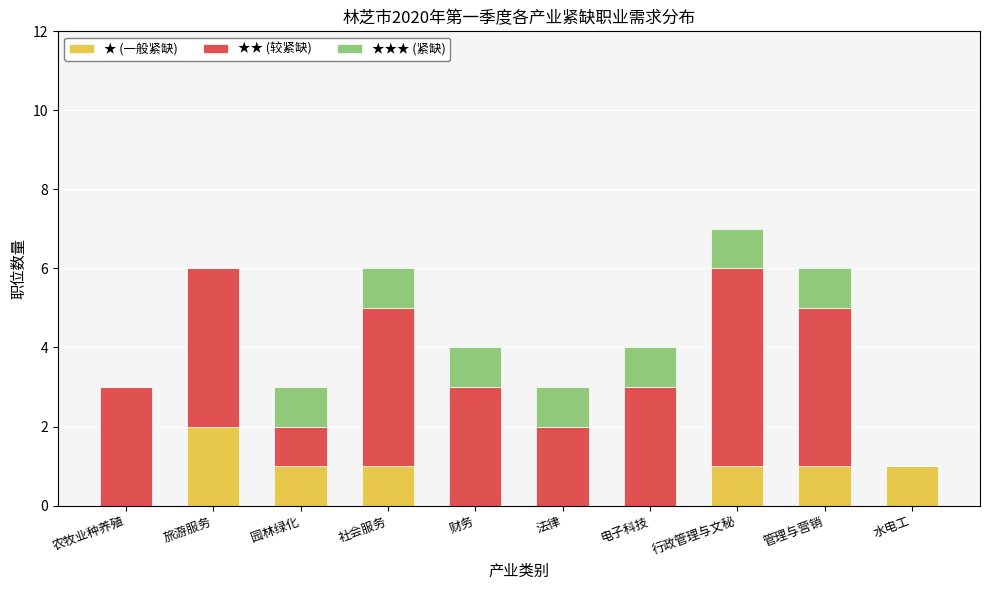

Reading left to right, what are the values for ★ (一般紧缺)?

农牧业种养殖=0	旅游服务=2	园林绿化=1	社会服务=1	财务=0	法律=0	电子科技=0	行政管理与文秘=1	管理与营销=1	水电工=1